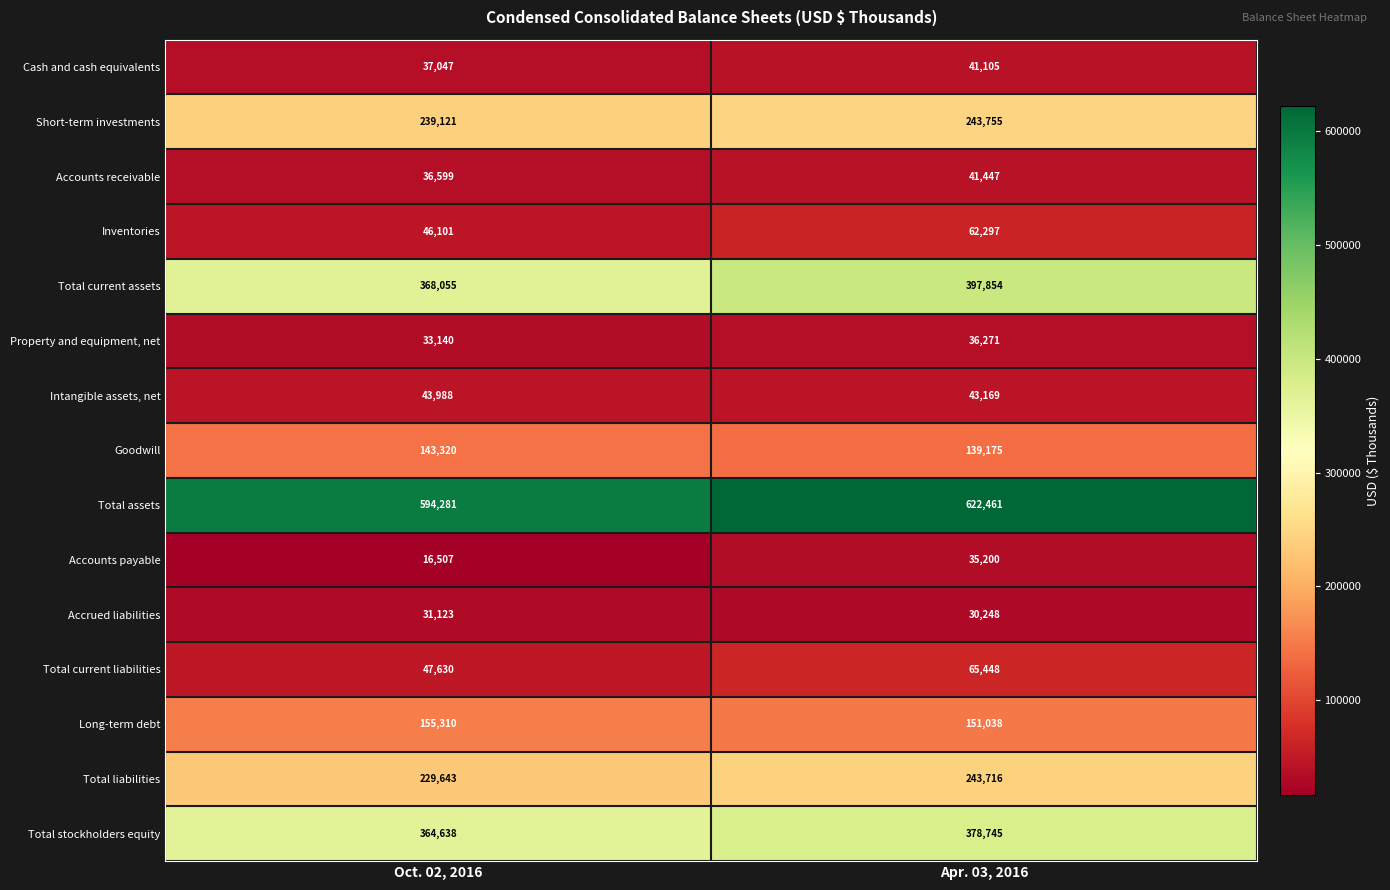

Which series has the widest spread of values?

Total current assets